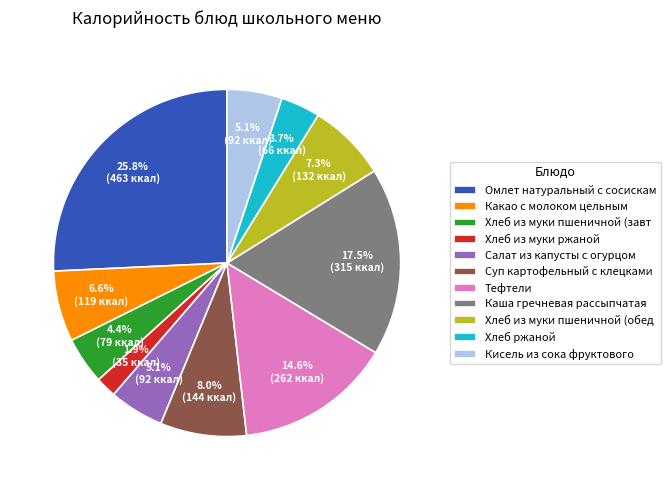

Is there a majority slice in this chart?

No